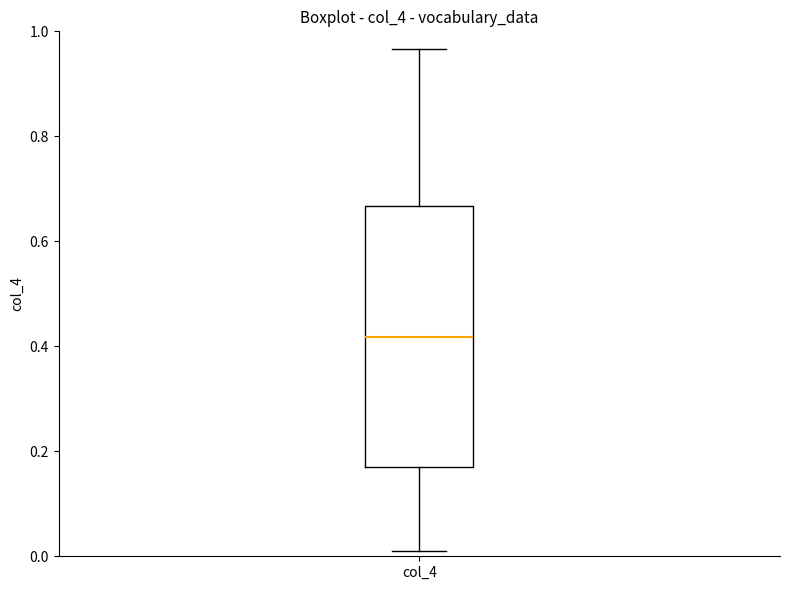

Read this box plot against the y-axis: the position of the median line, the range covered by the box, and the ends of both whiskers. The values are not printed on the chart, so give them approximately, as read against the axis.

median 0.42, box 0.18 to 0.66, whiskers 0.02 to 0.96